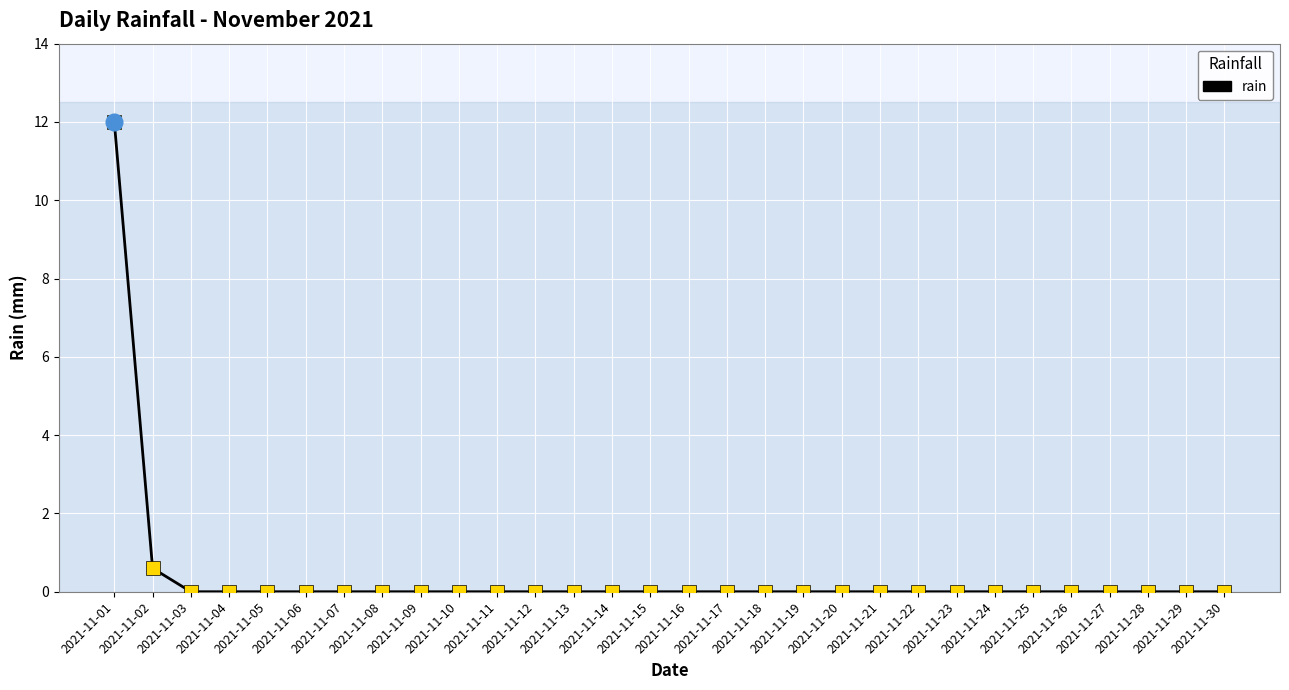

Reading left to right, what are all the values shown in this chart?

rain: 2021-11-01=12.0	2021-11-02=0.6	2021-11-03=0.0	2021-11-04=0.0	2021-11-05=0.0	2021-11-06=0.0	2021-11-07=0.0	2021-11-08=0.0	2021-11-09=0.0	2021-11-10=0.0	2021-11-11=0.0	2021-11-12=0.0	2021-11-13=0.0	2021-11-14=0.0	2021-11-15=0.0	2021-11-16=0.0	2021-11-17=0.0	2021-11-18=0.0	2021-11-19=0.0	2021-11-20=0.0	2021-11-21=0.0	2021-11-22=0.0	2021-11-23=0.0	2021-11-24=0.0	2021-11-25=0.0	2021-11-26=0.0	2021-11-27=0.0	2021-11-28=0.0	2021-11-29=0.0	2021-11-30=0.0
rain_markers: 2021-11-01=12.0	2021-11-02=0.6	2021-11-03=0.0	2021-11-04=0.0	2021-11-05=0.0	2021-11-06=0.0	2021-11-07=0.0	2021-11-08=0.0	2021-11-09=0.0	2021-11-10=0.0	2021-11-11=0.0	2021-11-12=0.0	2021-11-13=0.0	2021-11-14=0.0	2021-11-15=0.0	2021-11-16=0.0	2021-11-17=0.0	2021-11-18=0.0	2021-11-19=0.0	2021-11-20=0.0	2021-11-21=0.0	2021-11-22=0.0	2021-11-23=0.0	2021-11-24=0.0	2021-11-25=0.0	2021-11-26=0.0	2021-11-27=0.0	2021-11-28=0.0	2021-11-29=0.0	2021-11-30=0.0